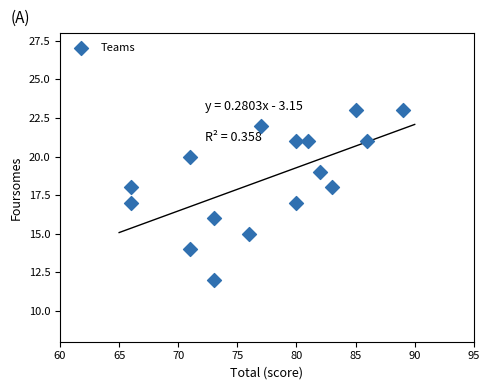

What is the range of Y values (max minus min)?

11